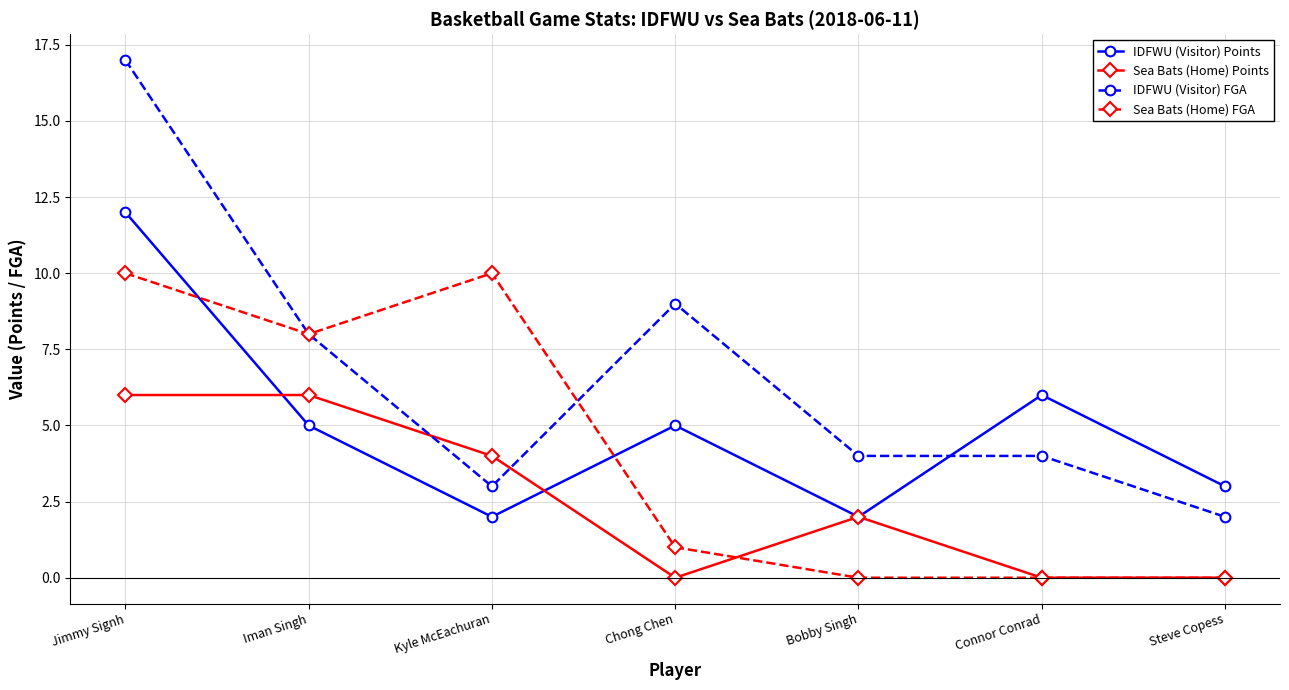

True or false: IDFWU (Visitor) Points has more than 1 points higher than both neighbors.

True